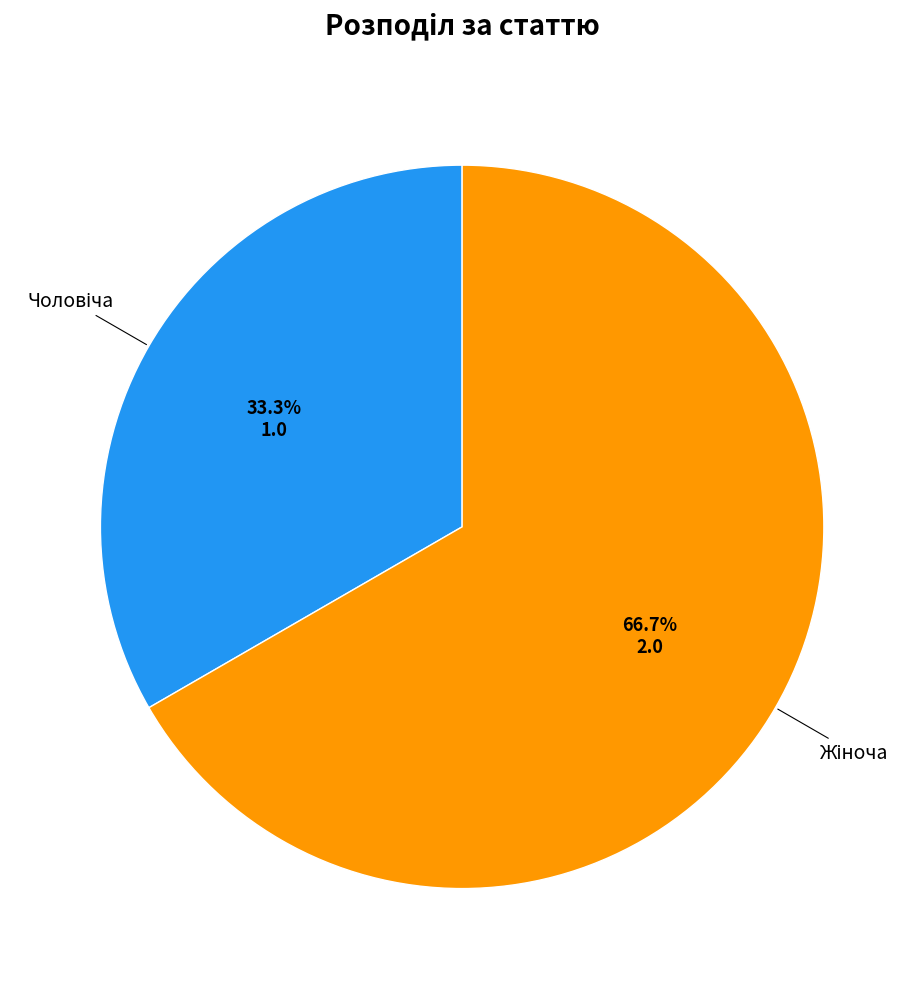

Is there a majority slice in this chart?

Yes